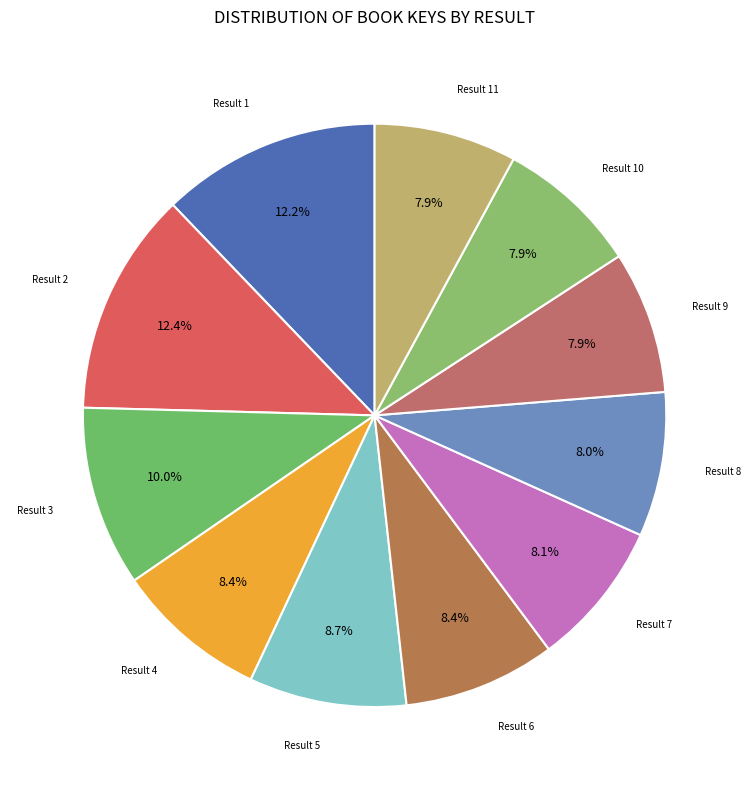

What is the ratio of the value at Result 8 to the value at Result 10?

1.0